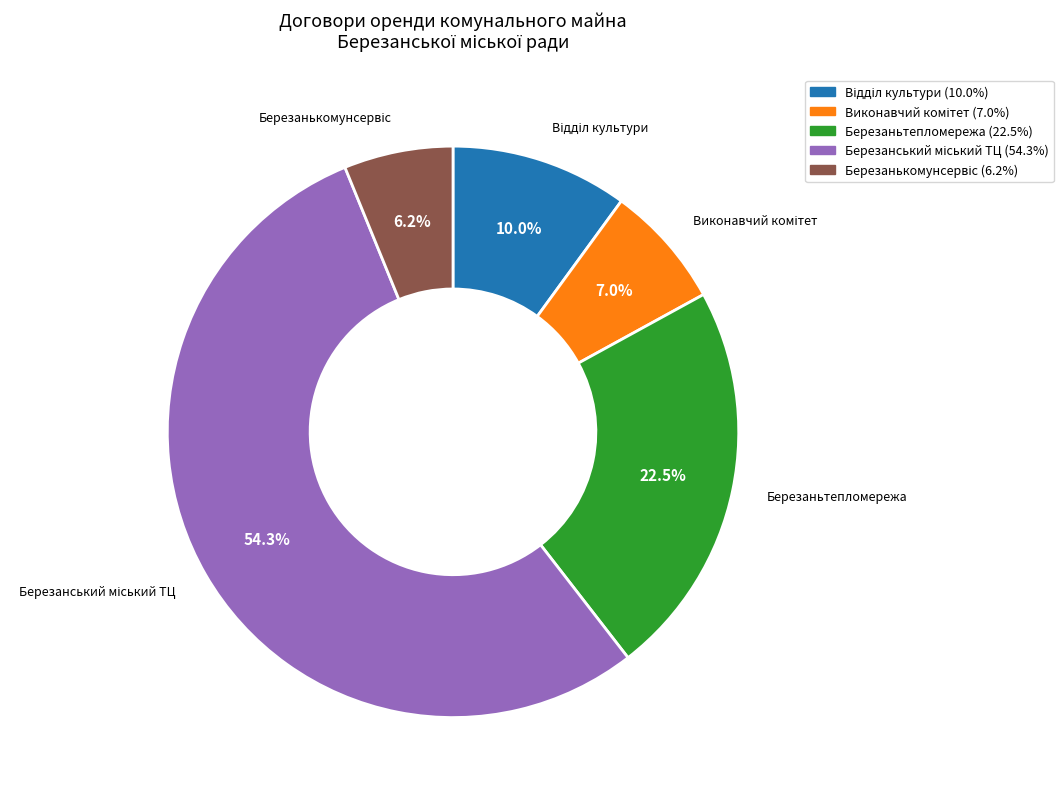

Is there any slice that represents more than half of the pie?

Yes